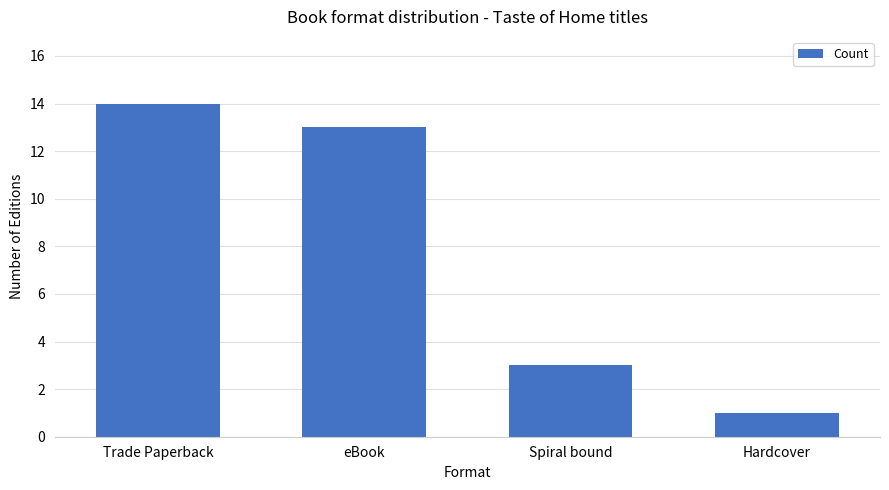

The chart shows a value of 7 at eBook. True or false?

False